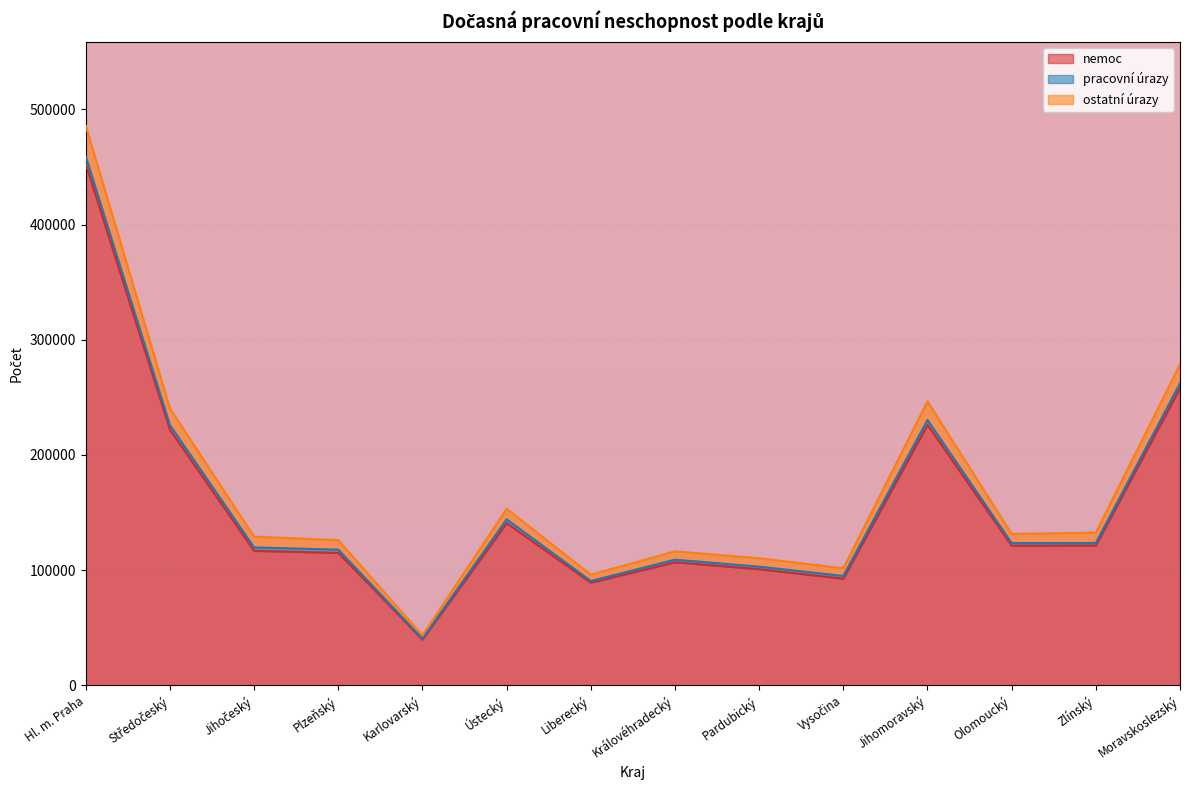

At which category is the sum across all series the highest?

Hl. m. Praha